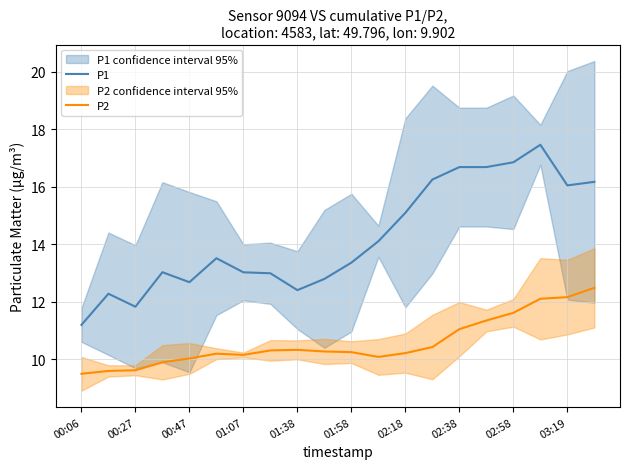

True or false: P2 has a value of 10.2 at 01:07.

True